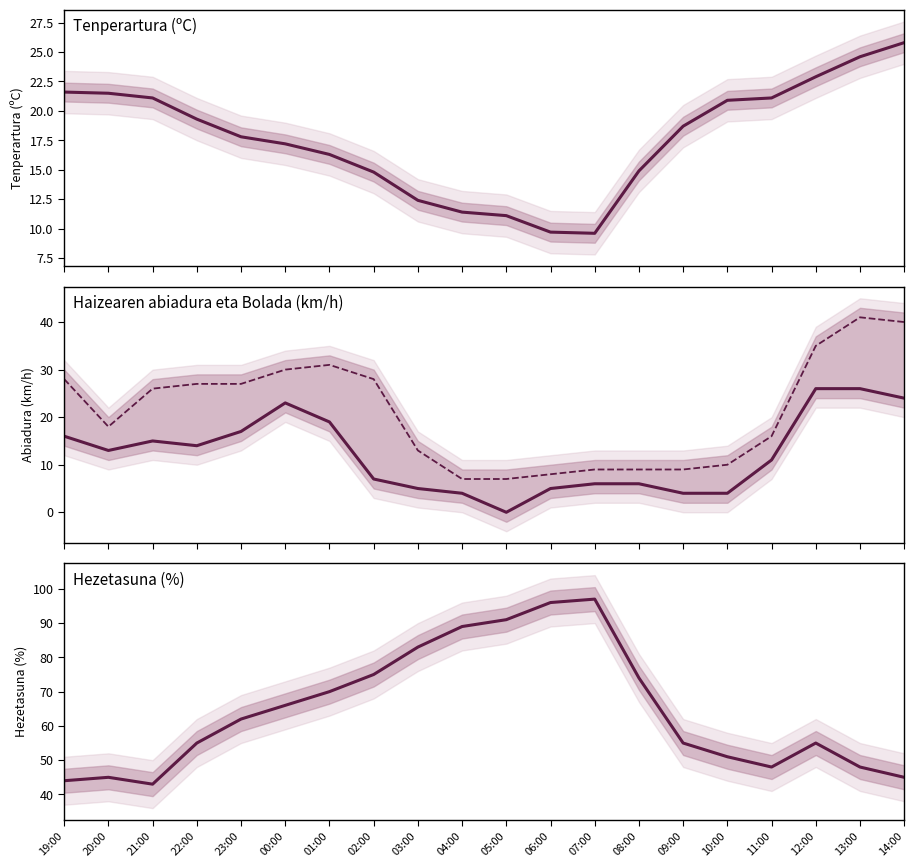

True or false: Tenperartura (ºC) and Hezetasuna (%) cross at least once.

False